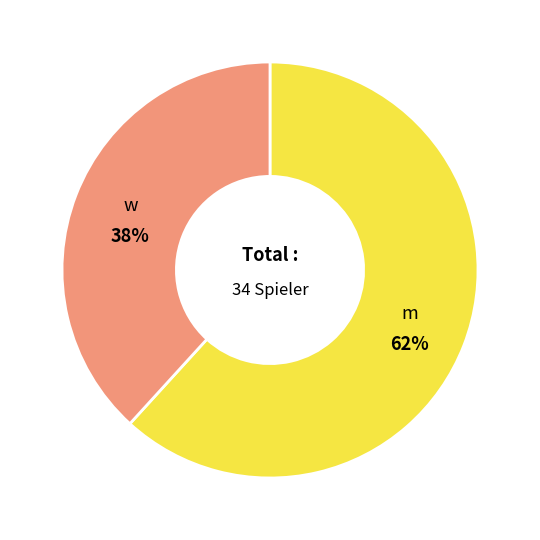

To the nearest percent, what is the difference between the largest and smallest slice percentages?

24%